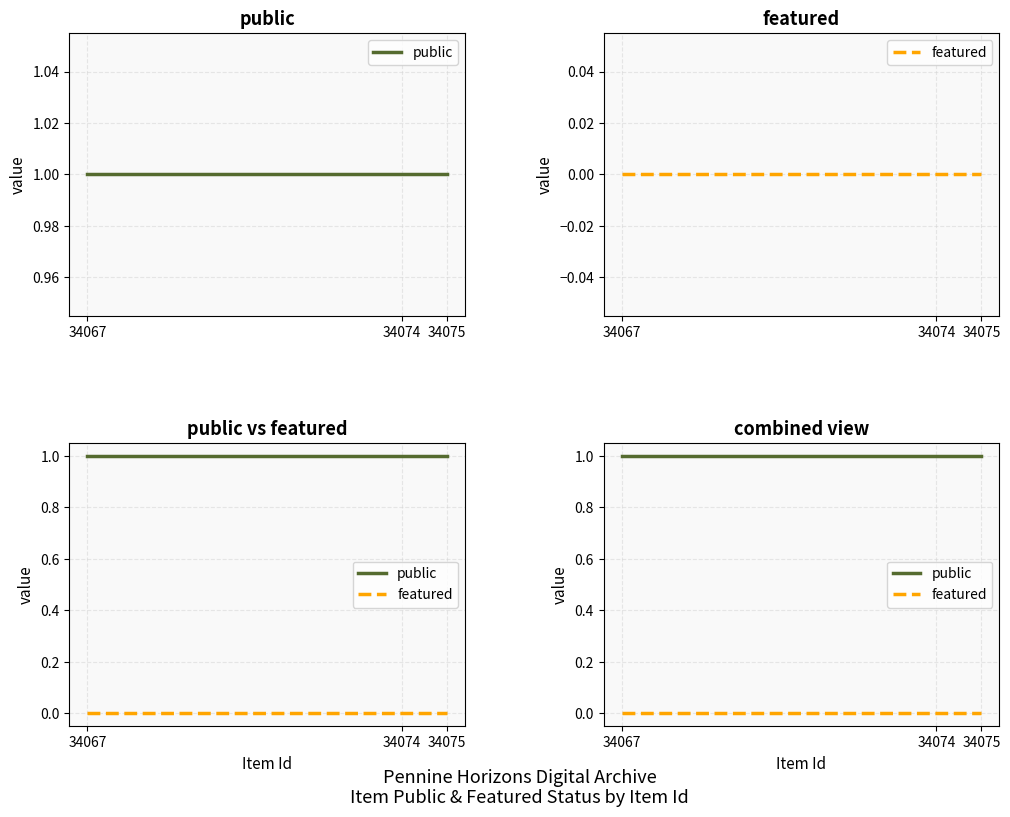

What are all the series names shown in the legend?

public, featured